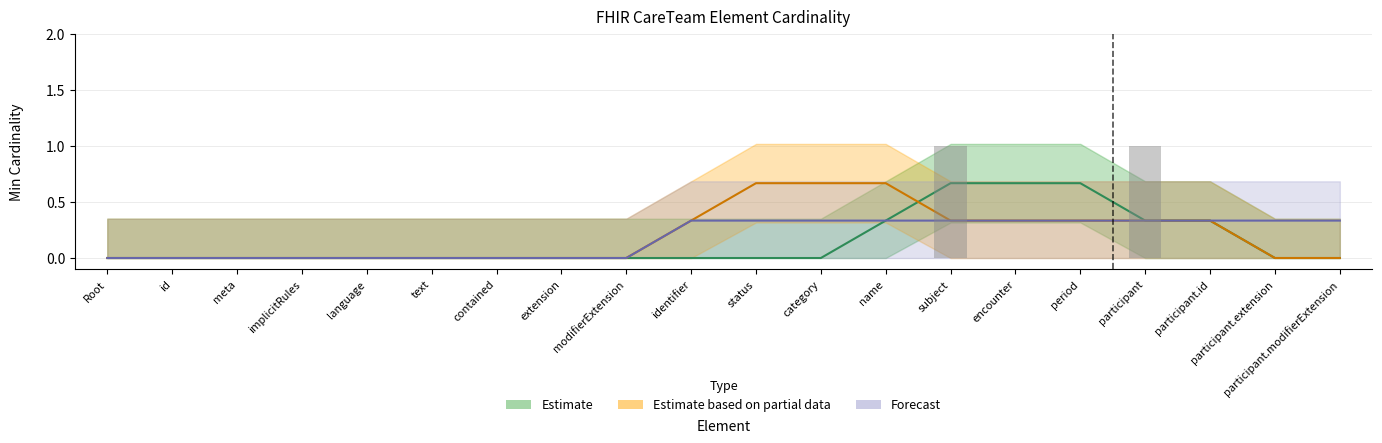

Does the chart contain stacked bars?

No